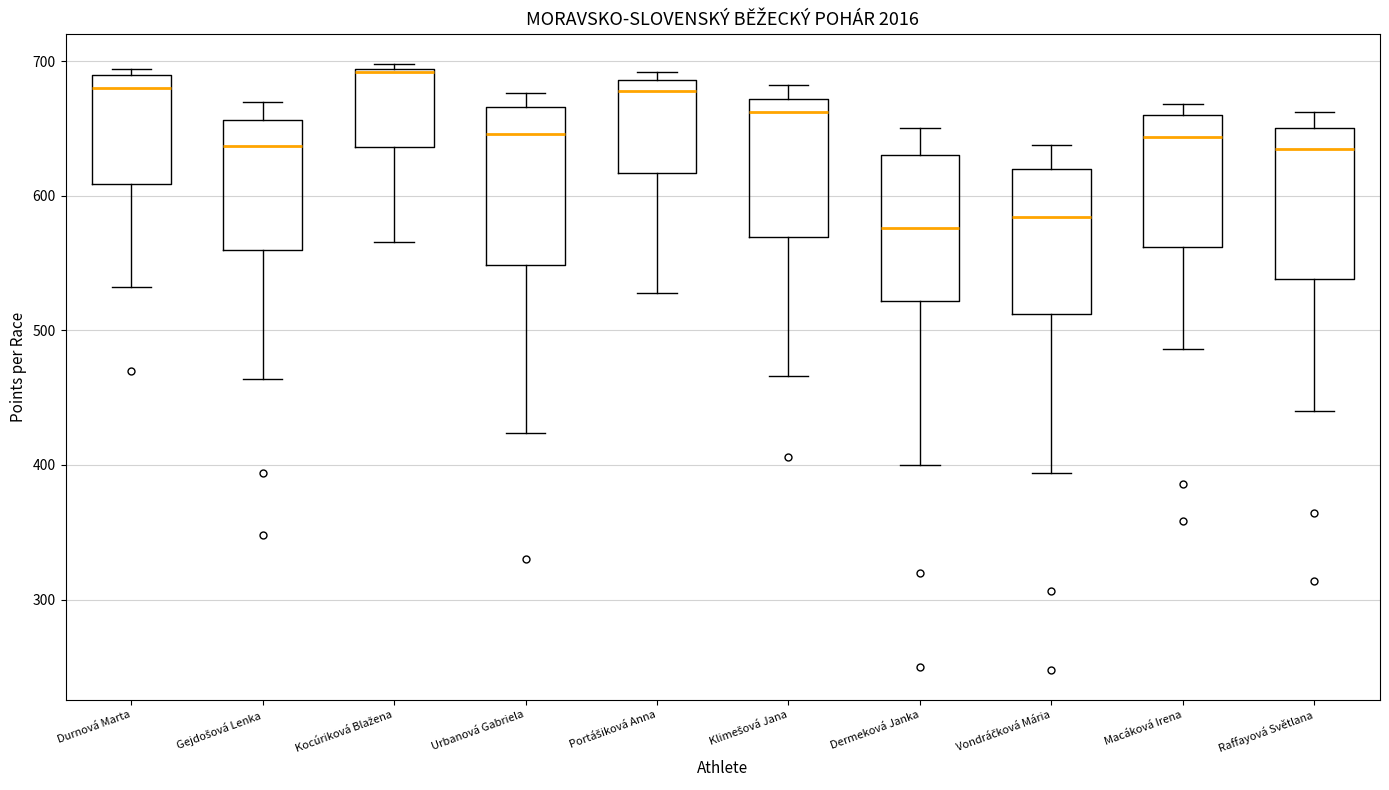

Reading left to right, transcribe this box plot: for each box, give where its median line is, the range the box spans, and where its two whiskers end, as read against the y-axis. The values are not printed on the chart, so give them approximately, as read against the axis.

Durnová Marta: median 680, box 610 to 690, whiskers 530 to 690 (just above the box's upper edge)
Gejdošová Lenka: median 640, box 560 to 660, whiskers 460 to 670
Kocúriková Blažena: median 690, box 640 to 690, whiskers 570 to 700
Urbanová Gabriela: median 650, box 550 to 670, whiskers 420 to 680
Portášiková Anna: median 680, box 620 to 690, whiskers 530 to 690 (just above the box's upper edge)
Klimešová Jana: median 660, box 570 to 670, whiskers 470 to 680
Dermeková Janka: median 580, box 520 to 630, whiskers 400 to 650
Vondráčková Mária: median 580, box 510 to 620, whiskers 390 to 640
Macáková Irena: median 640, box 560 to 660, whiskers 490 to 670
Raffayová Světlana: median 640, box 540 to 650, whiskers 440 to 660